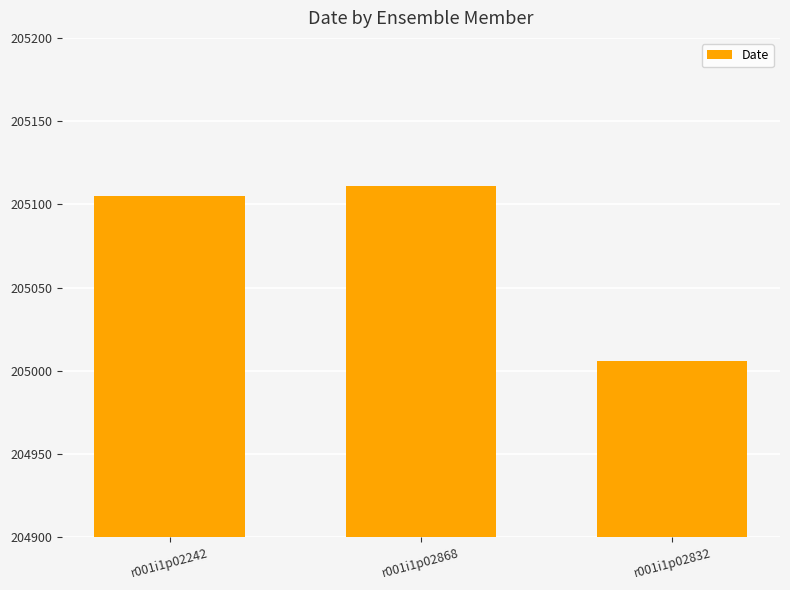

What is the label of the 1st bar from the left?

r001i1p02242